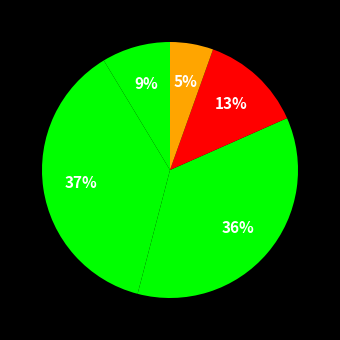

Count the number of slices in the pie.

5